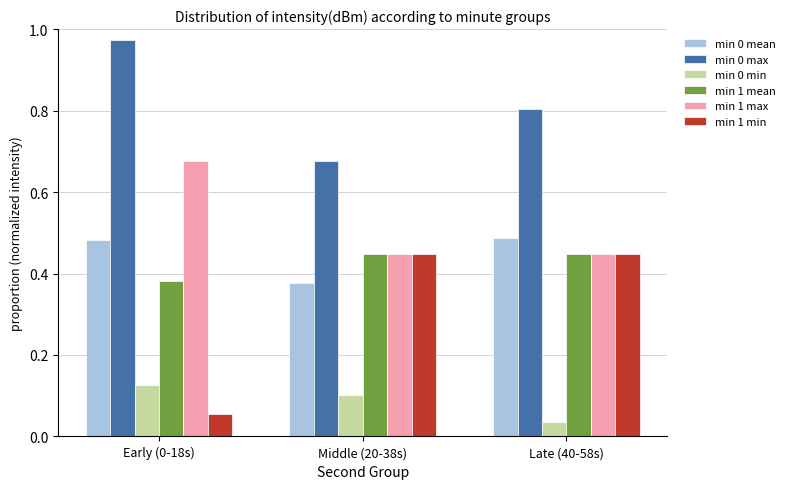

At how many categories does at least one series exceed 0?

3